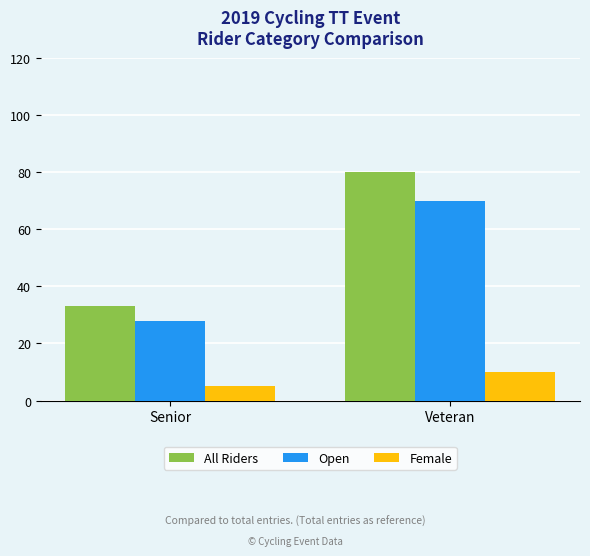

What is the sum of all All Riders values?

113